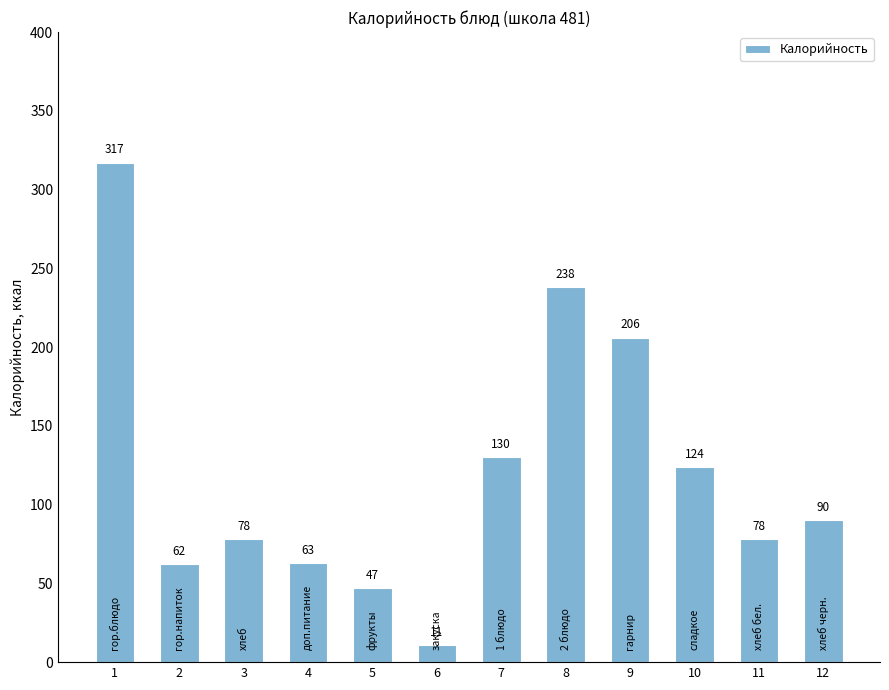

What is the difference between the maximum and second lowest values?

270